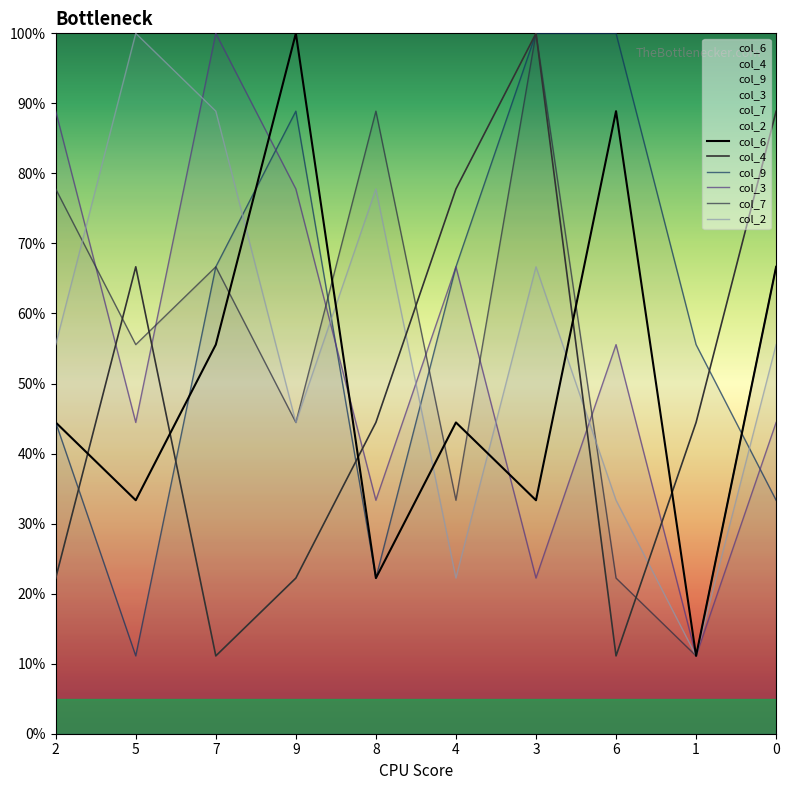

Is the value of col_3 at 1 greater than the value of col_4 at 5?

No